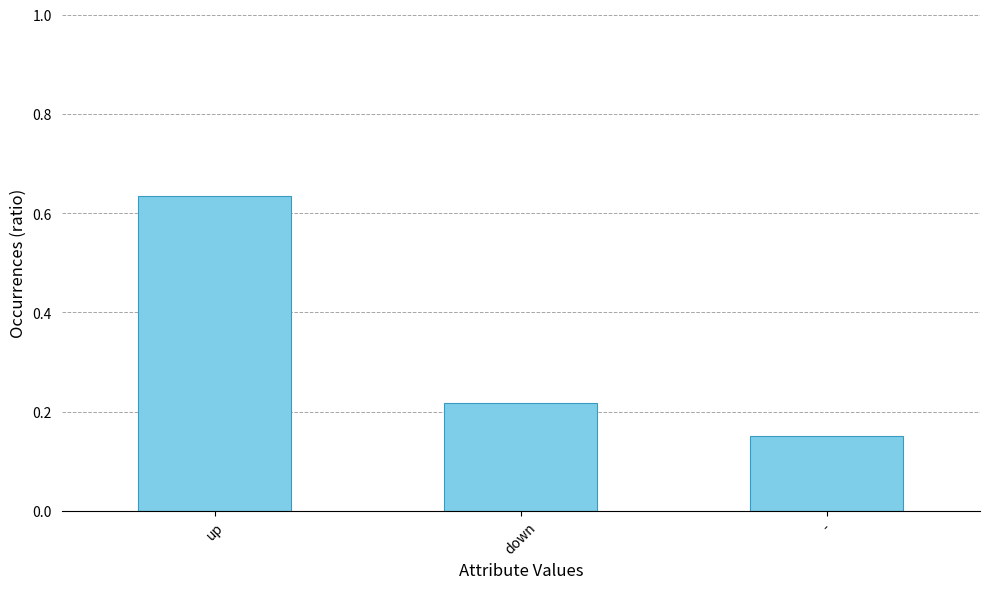

What is the change in value from down to -?

-0.1